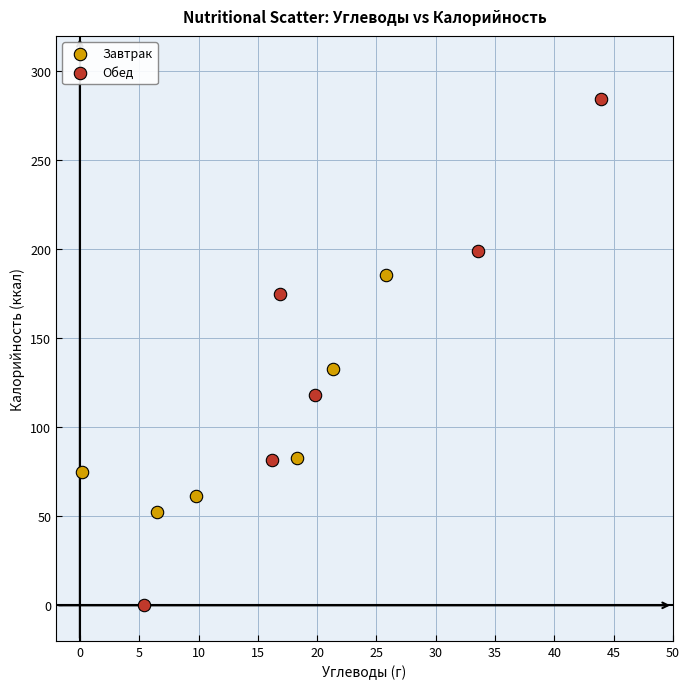

Which series has the widest spread of Y values?

Обед